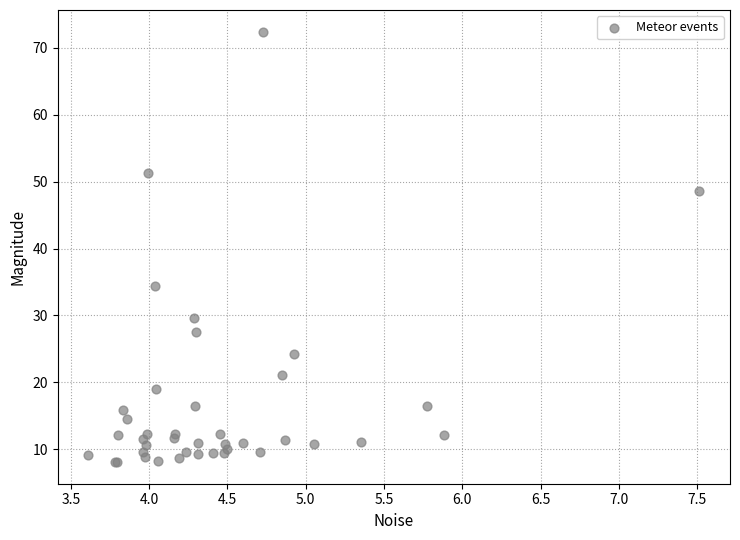

What Y value in the scatter plot is closest to 40?

34.4